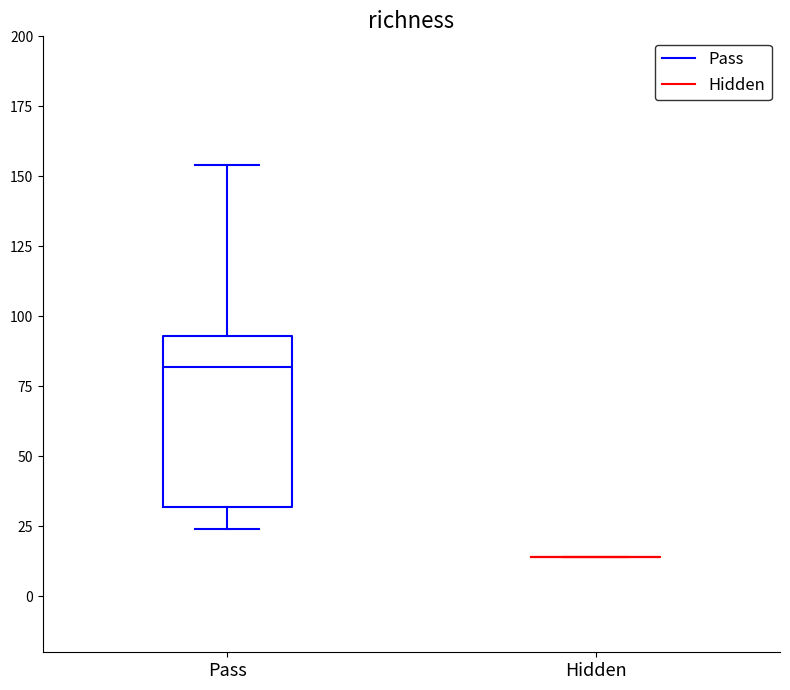

Which box is the tallest, from its lower edge to its upper edge?

Pass